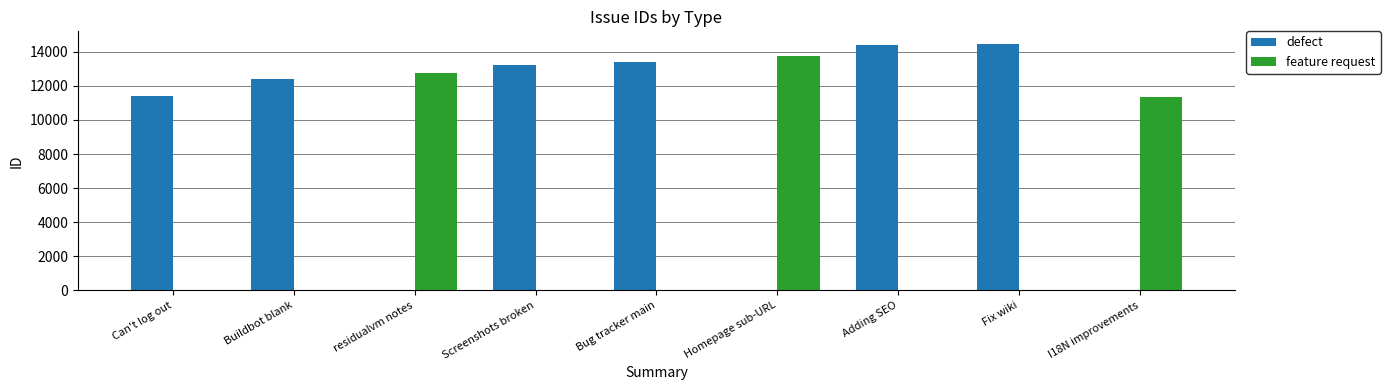

True or false: defect has a value of 8414 at Buildbot blank.

False